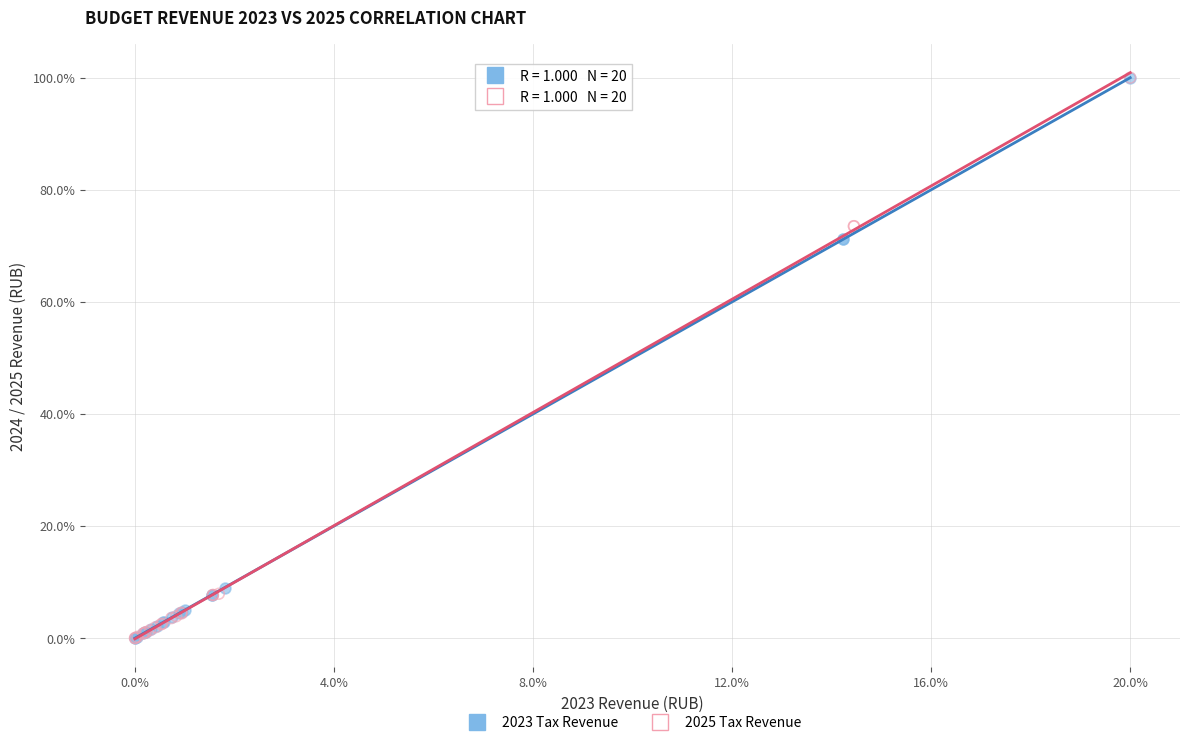

What are all the series names shown in the legend?

2023 Tax Revenue, 2025 Tax Revenue